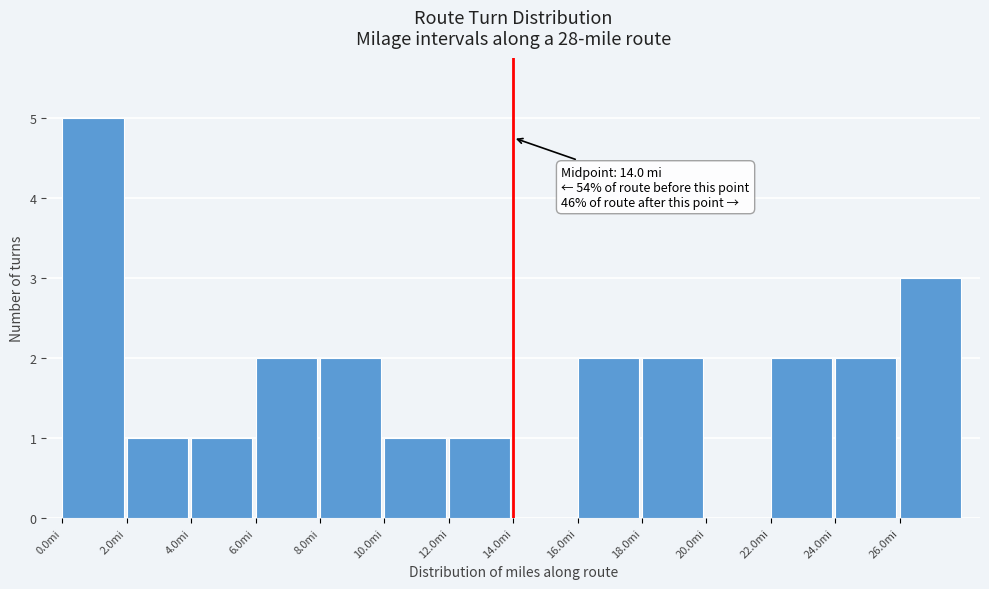

Which range on the x-axis has the tallest bar?

0 to 2